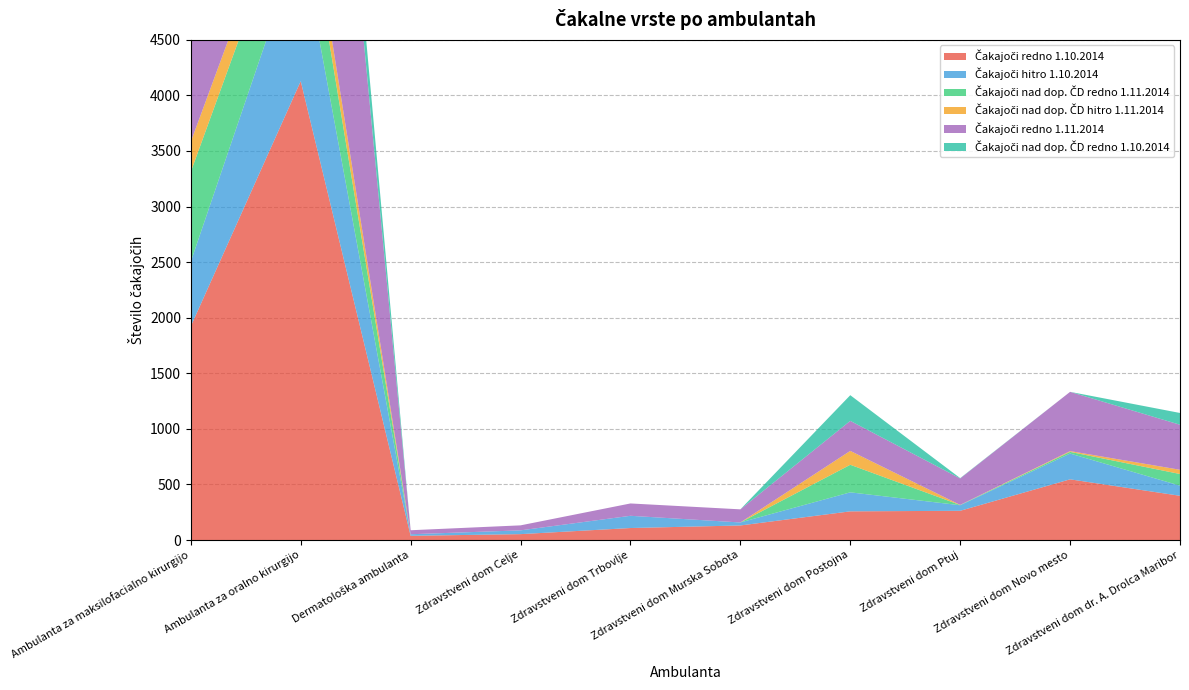

Reading left to right, extract all data points from this chart.

Čakajoči redno 1.10.2014: Ambulanta za maksilofacialno kirurgijo=1923	Ambulanta za oralno kirurgijo=4128	Dermatološka ambulanta=38	Zdravstveni dom Celje=53	Zdravstveni dom Trbovlje=108	Zdravstveni dom Murska Sobota=131	Zdravstveni dom Postojna=258	Zdravstveni dom Ptuj=263	Zdravstveni dom Novo mesto=546	Zdravstveni dom dr. A. Drolca Maribor=398
Čakajoči hitro 1.10.2014: Ambulanta za maksilofacialno kirurgijo=582	Ambulanta za oralno kirurgijo=1278	Dermatološka ambulanta=14	Zdravstveni dom Celje=34	Zdravstveni dom Trbovlje=110	Zdravstveni dom Murska Sobota=27	Zdravstveni dom Postojna=171	Zdravstveni dom Ptuj=50	Zdravstveni dom Novo mesto=232	Zdravstveni dom dr. A. Drolca Maribor=91
Čakajoči nad dop. ČD redno 1.11.2014: Ambulanta za maksilofacialno kirurgijo=808	Ambulanta za oralno kirurgijo=626	Dermatološka ambulanta=0	Zdravstveni dom Celje=0	Zdravstveni dom Trbovlje=0	Zdravstveni dom Murska Sobota=0	Zdravstveni dom Postojna=248	Zdravstveni dom Ptuj=2	Zdravstveni dom Novo mesto=15	Zdravstveni dom dr. A. Drolca Maribor=105
Čakajoči nad dop. ČD hitro 1.11.2014: Ambulanta za maksilofacialno kirurgijo=270	Ambulanta za oralno kirurgijo=232	Dermatološka ambulanta=0	Zdravstveni dom Celje=0	Zdravstveni dom Trbovlje=0	Zdravstveni dom Murska Sobota=0	Zdravstveni dom Postojna=125	Zdravstveni dom Ptuj=1	Zdravstveni dom Novo mesto=7	Zdravstveni dom dr. A. Drolca Maribor=38
Čakajoči redno 1.11.2014: Ambulanta za maksilofacialno kirurgijo=2005	Ambulanta za oralno kirurgijo=4140	Dermatološka ambulanta=36	Zdravstveni dom Celje=45	Zdravstveni dom Trbovlje=111	Zdravstveni dom Murska Sobota=118	Zdravstveni dom Postojna=270	Zdravstveni dom Ptuj=238	Zdravstveni dom Novo mesto=533	Zdravstveni dom dr. A. Drolca Maribor=405
Čakajoči nad dop. ČD redno 1.10.2014: Ambulanta za maksilofacialno kirurgijo=785	Ambulanta za oralno kirurgijo=591	Dermatološka ambulanta=0	Zdravstveni dom Celje=0	Zdravstveni dom Trbovlje=0	Zdravstveni dom Murska Sobota=0	Zdravstveni dom Postojna=231	Zdravstveni dom Ptuj=3	Zdravstveni dom Novo mesto=0	Zdravstveni dom dr. A. Drolca Maribor=106